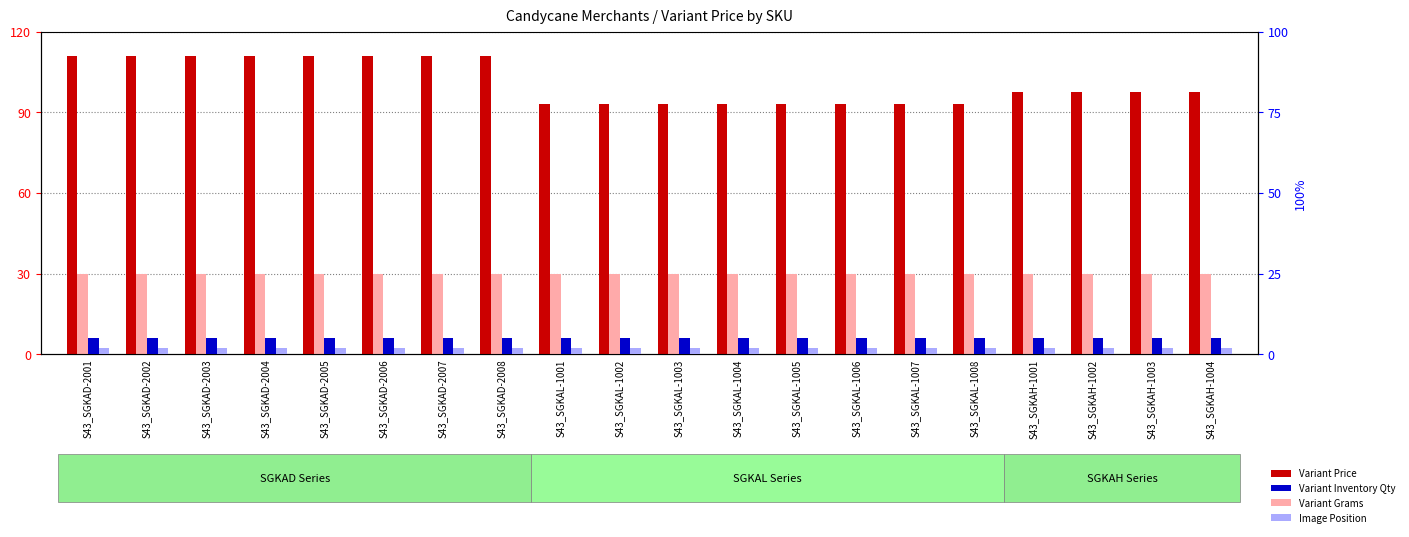

Which series has the largest total across all categories?

Variant Price